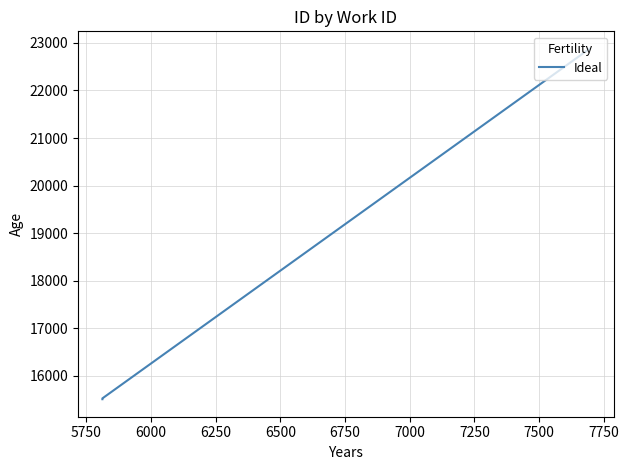

How many data points does each series have?

3